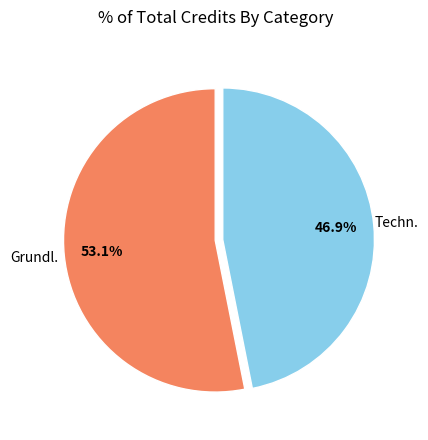

To the nearest percent, what is the average slice percentage?

50%